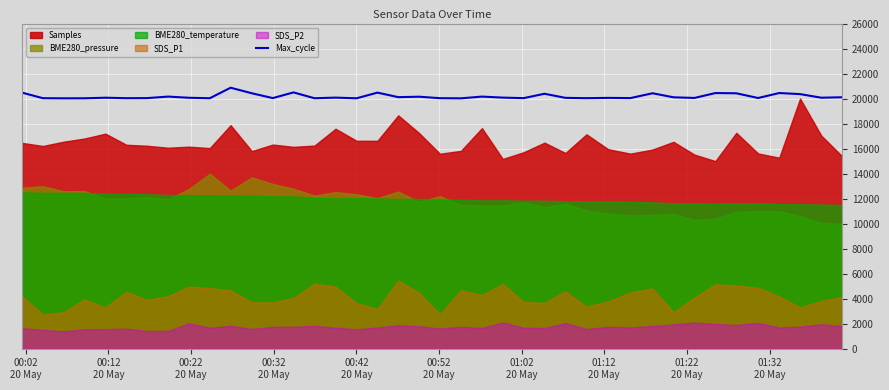

How many interior local valleys (lower than both neighbors) does the data have?

14